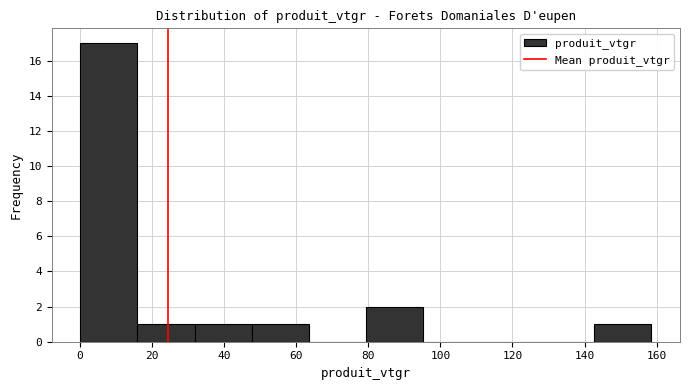

Reading left to right, list every bar in this chart as the range it spans on the x-axis followed by its height. Neither the bar edges nor the heights are printed on the chart, so give them approximately, as read against the axes.

0 to 16: 17
16 to 32: 1
32 to 48: 1
48 to 64: 1
64 to 80: 0
80 to 96: 2
96 to 112: 0
112 to 126: 0
126 to 142: 0
142 to 158: 1